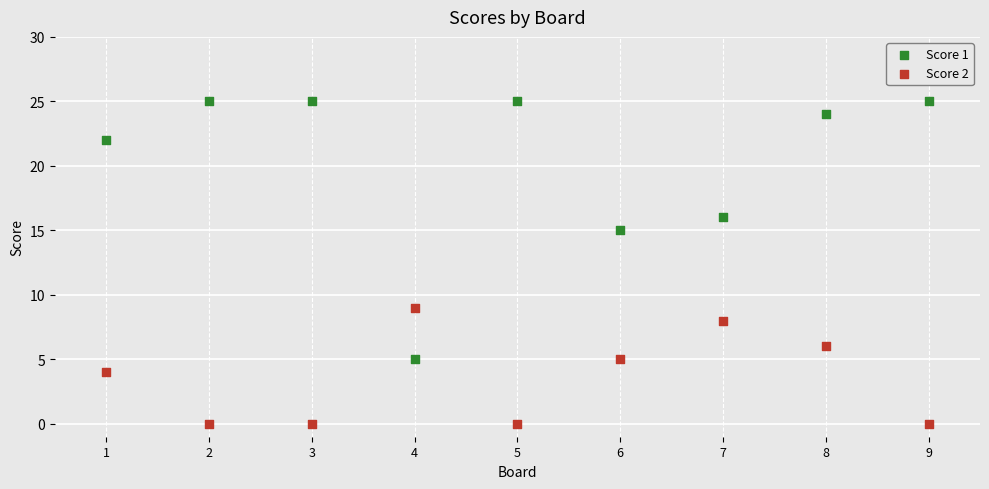

Which series has the largest Y range (max minus min)?

Score 1